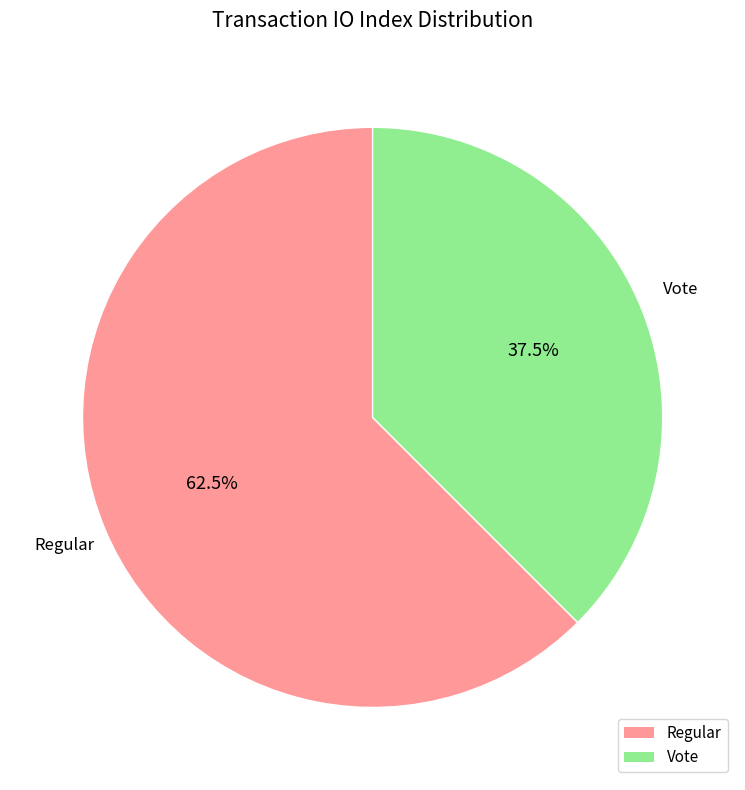

Which slice is the largest?

Regular